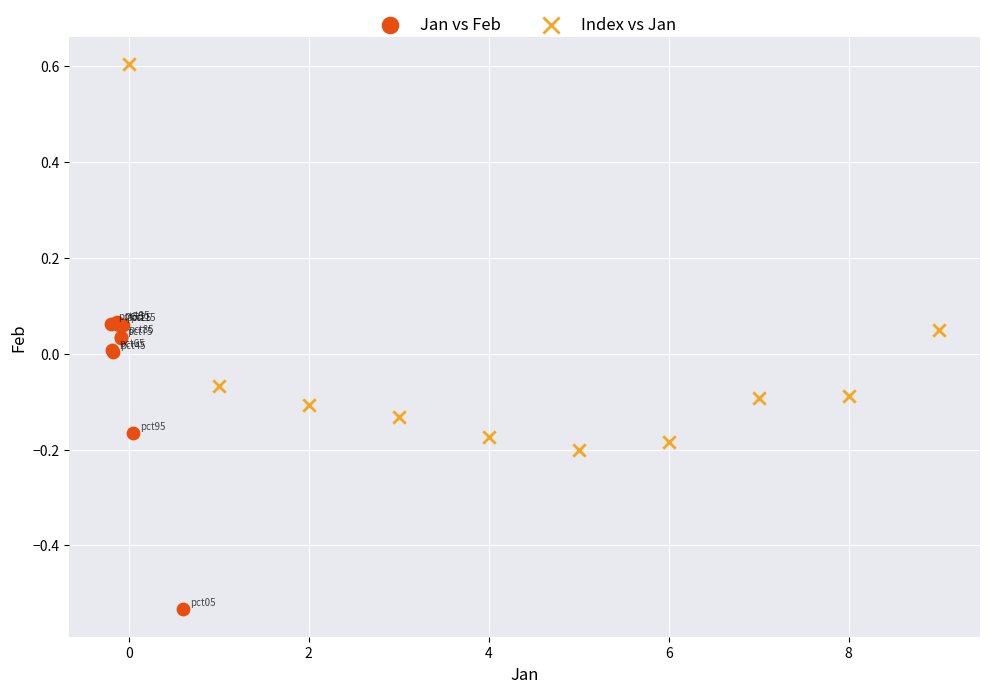

Which series contains the lowest Y value?

Jan vs Feb